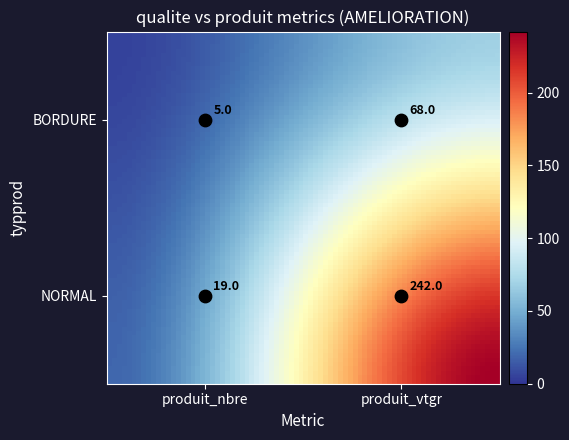

Is it true that NORMAL equals 29.0 at BORDURE?

False